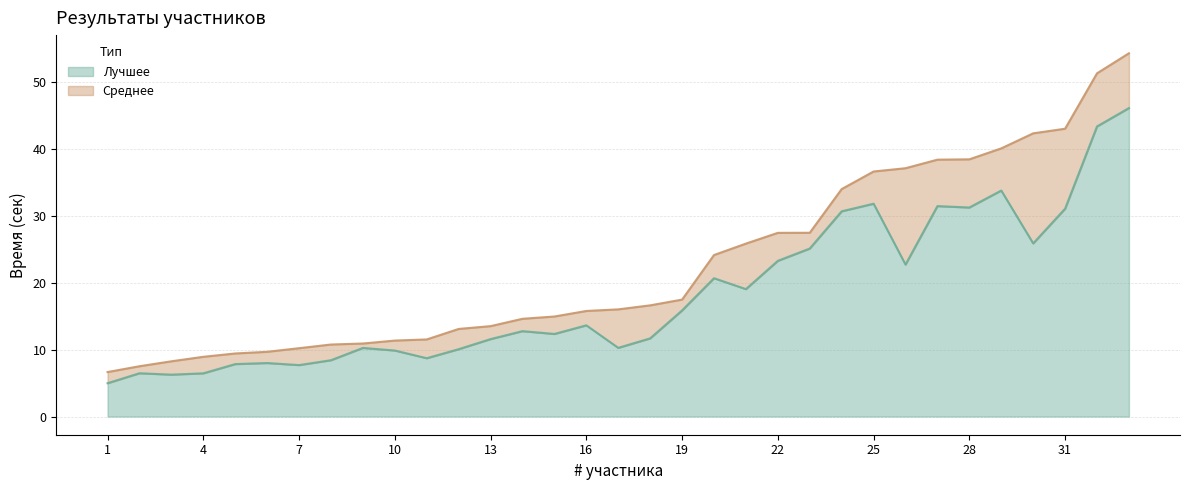

What is the average value of the Лучшее series?

18.2